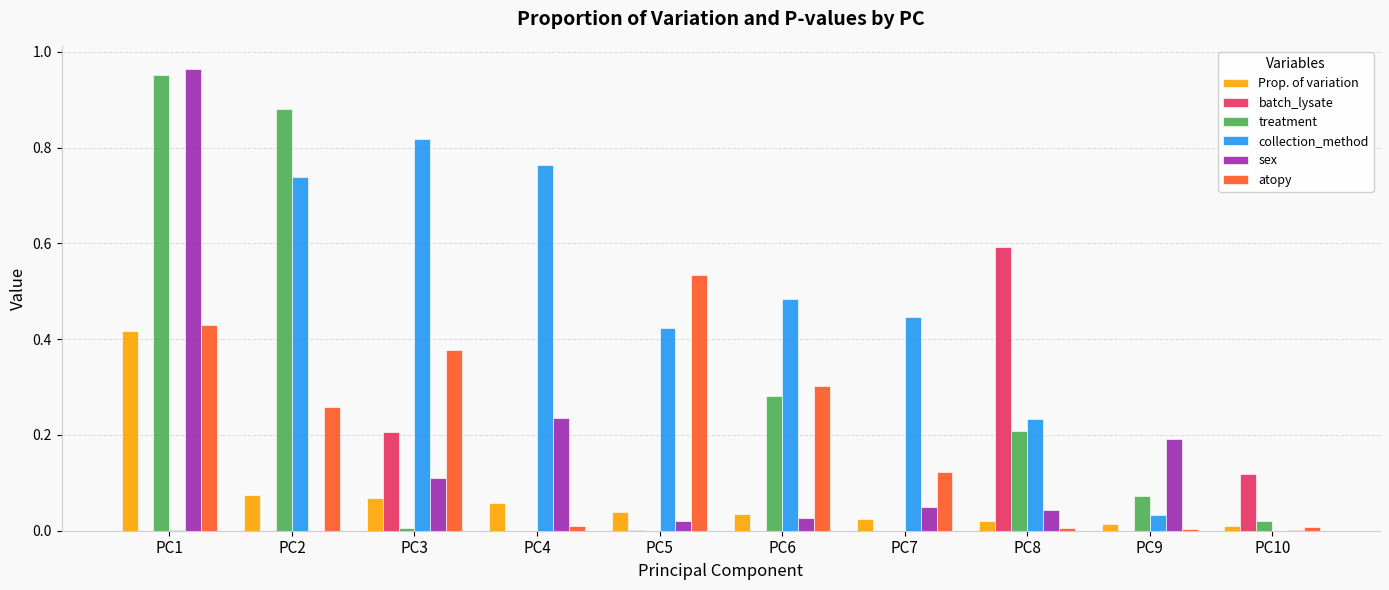

At which category is the sum across all series the highest?

PC1